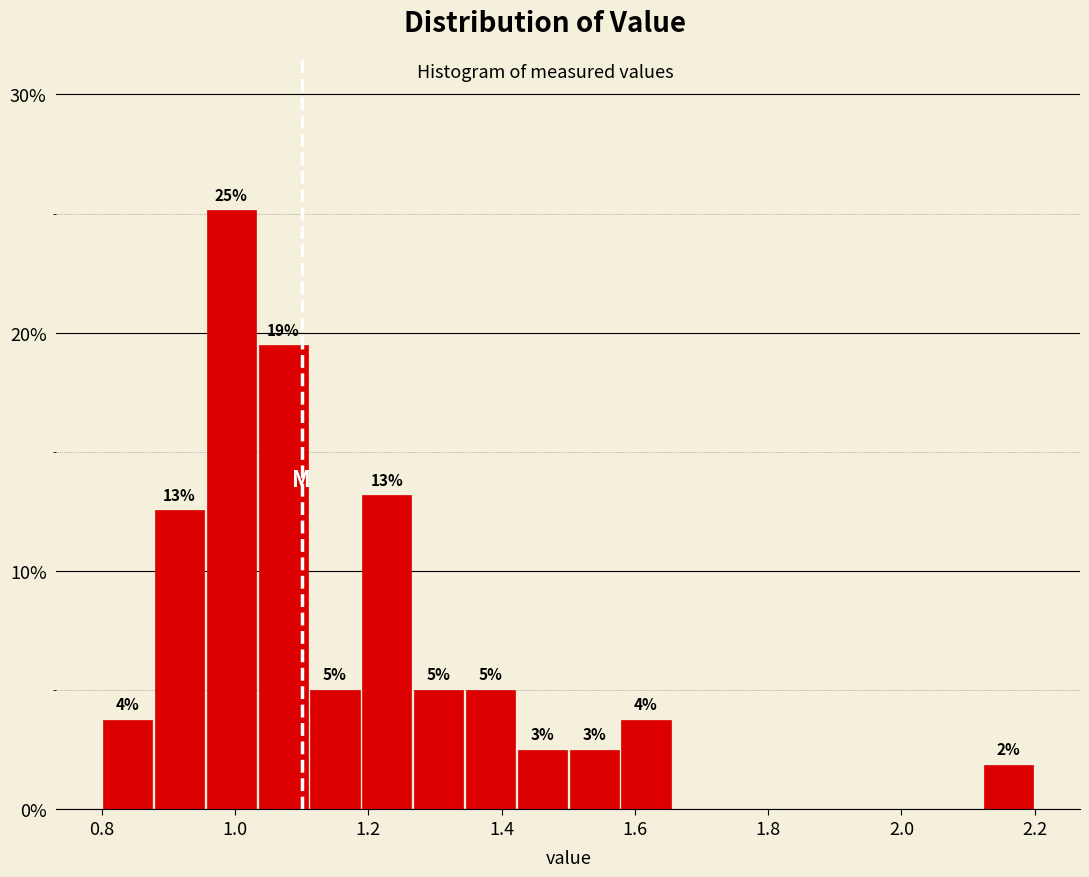

Read against the x-axis, roughly where is the centre of the tallest bar?

1.00